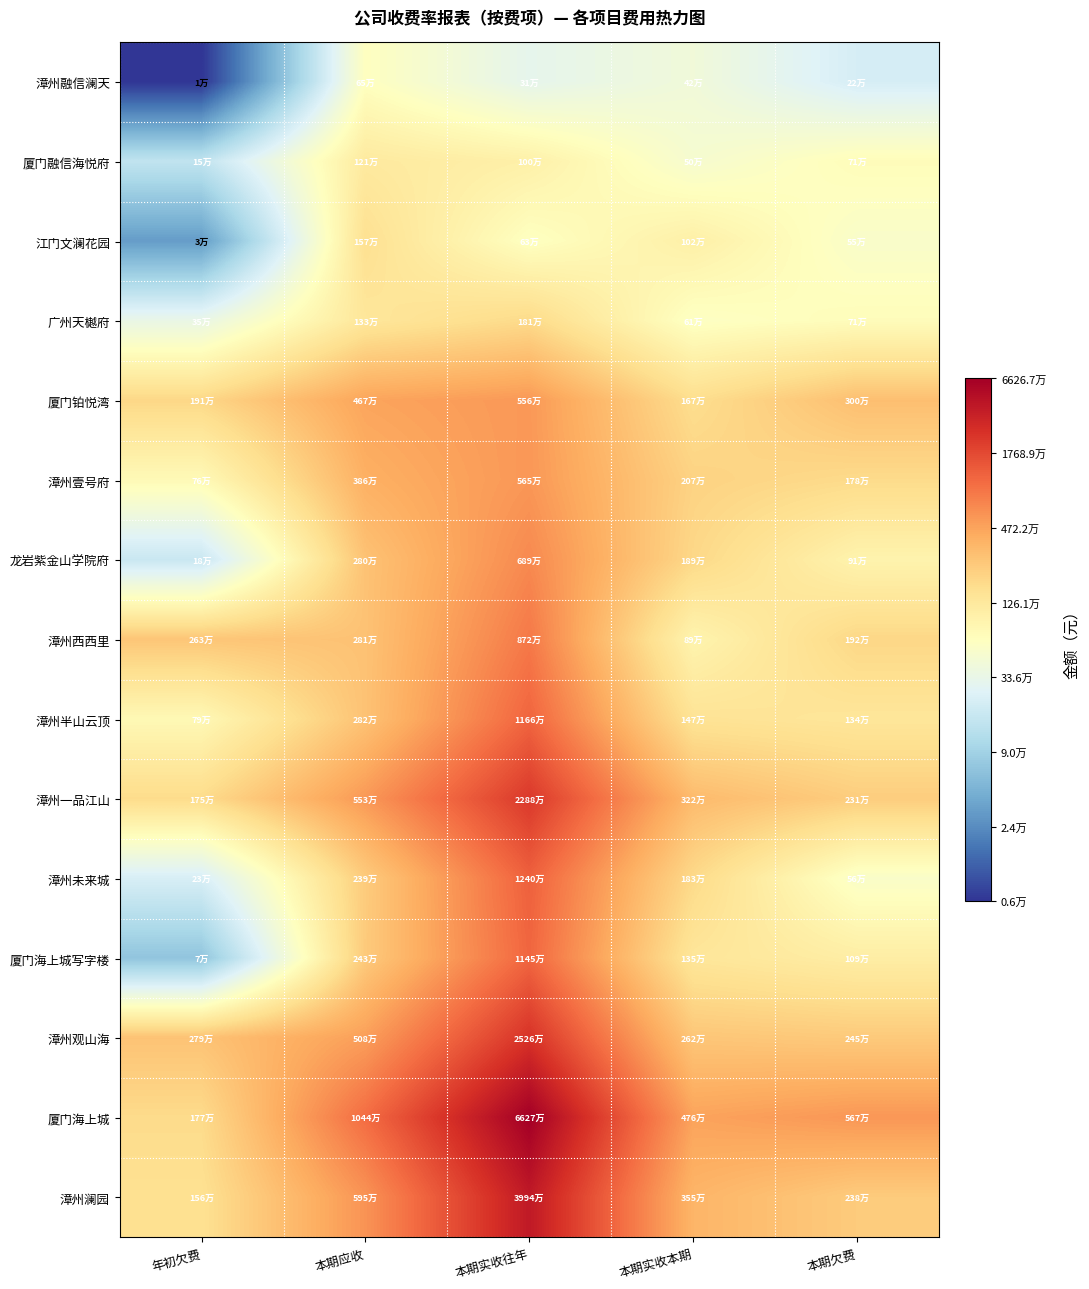

Reading right to left, extract all data points from this chart.

漳州融信澜天: 本期欠费=12.3	本期实收本期=13.0	本期实收往年=12.6	本期应收=13.4	年初欠费=8.8
厦门融信海悦府: 本期欠费=13.5	本期实收本期=13.1	本期实收往年=13.8	本期应收=14.0	年初欠费=11.9
江门文澜花园: 本期欠费=13.2	本期实收本期=13.8	本期实收往年=13.3	本期应收=14.3	年初欠费=10.4
广州天樾府: 本期欠费=13.5	本期实收本期=13.3	本期实收往年=14.4	本期应收=14.1	年初欠费=12.8
厦门铂悦湾: 本期欠费=14.9	本期实收本期=14.3	本期实收往年=15.5	本期应收=15.4	年初欠费=14.5
漳州壹号府: 本期欠费=14.4	本期实收本期=14.5	本期实收往年=15.5	本期应收=15.2	年初欠费=13.5
龙岩紫金山学院府: 本期欠费=13.7	本期实收本期=14.5	本期实收往年=15.7	本期应收=14.8	年初欠费=12.1
漳州西西里: 本期欠费=14.5	本期实收本期=13.7	本期实收往年=16.0	本期应收=14.9	年初欠费=14.8
漳州半山云顶: 本期欠费=14.1	本期实收本期=14.2	本期实收往年=16.3	本期应收=14.9	年初欠费=13.6
漳州一品江山: 本期欠费=14.7	本期实收本期=15.0	本期实收往年=16.9	本期应收=15.5	年初欠费=14.4
漳州未来城: 本期欠费=13.2	本期实收本期=14.4	本期实收往年=16.3	本期应收=14.7	年初欠费=12.3
厦门海上城写字楼: 本期欠费=13.9	本期实收本期=14.1	本期实收往年=16.3	本期应收=14.7	年初欠费=11.1
漳州观山海: 本期欠费=14.7	本期实收本期=14.8	本期实收往年=17.0	本期应收=15.4	年初欠费=14.8
厦门海上城: 本期欠费=15.5	本期实收本期=15.4	本期实收往年=18.0	本期应收=16.2	年初欠费=14.4
漳州澜园: 本期欠费=14.7	本期实收本期=15.1	本期实收往年=17.5	本期应收=15.6	年初欠费=14.3